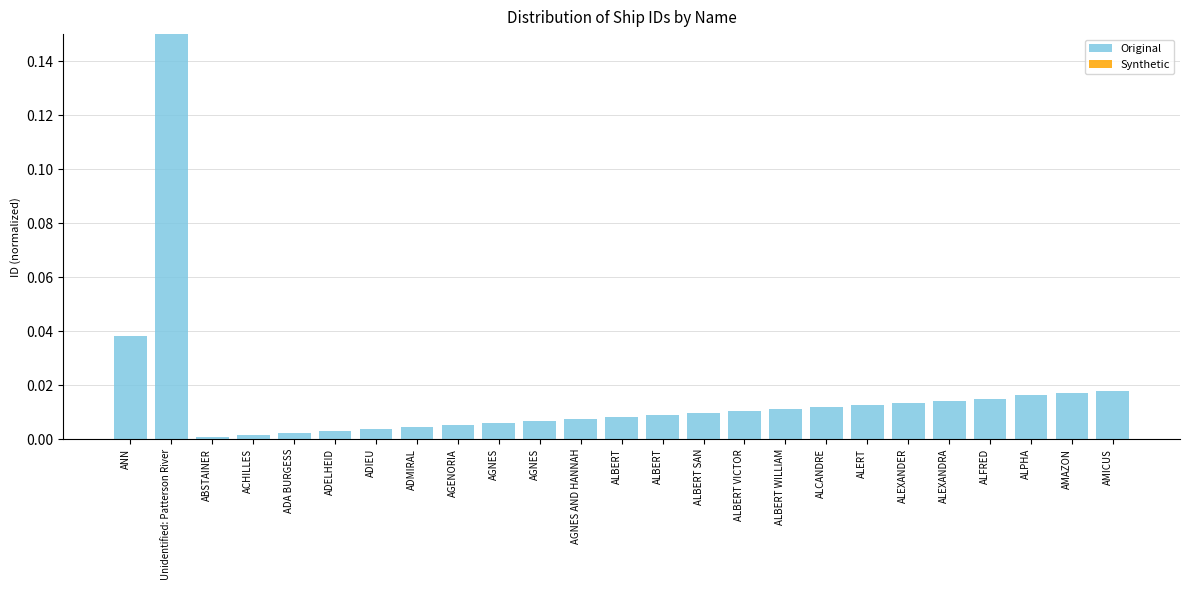

Count the number of data series in this chart.

2